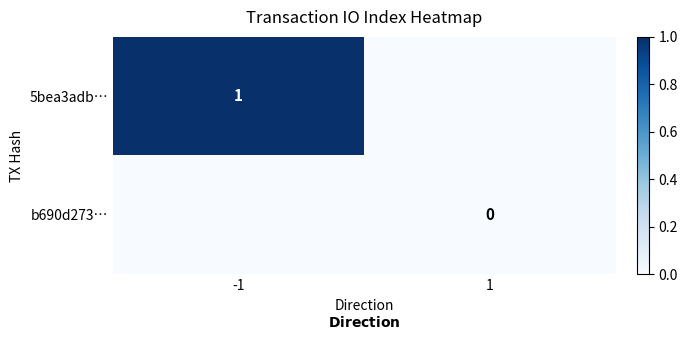

What is the spread (max minus min) of values at -1?

1